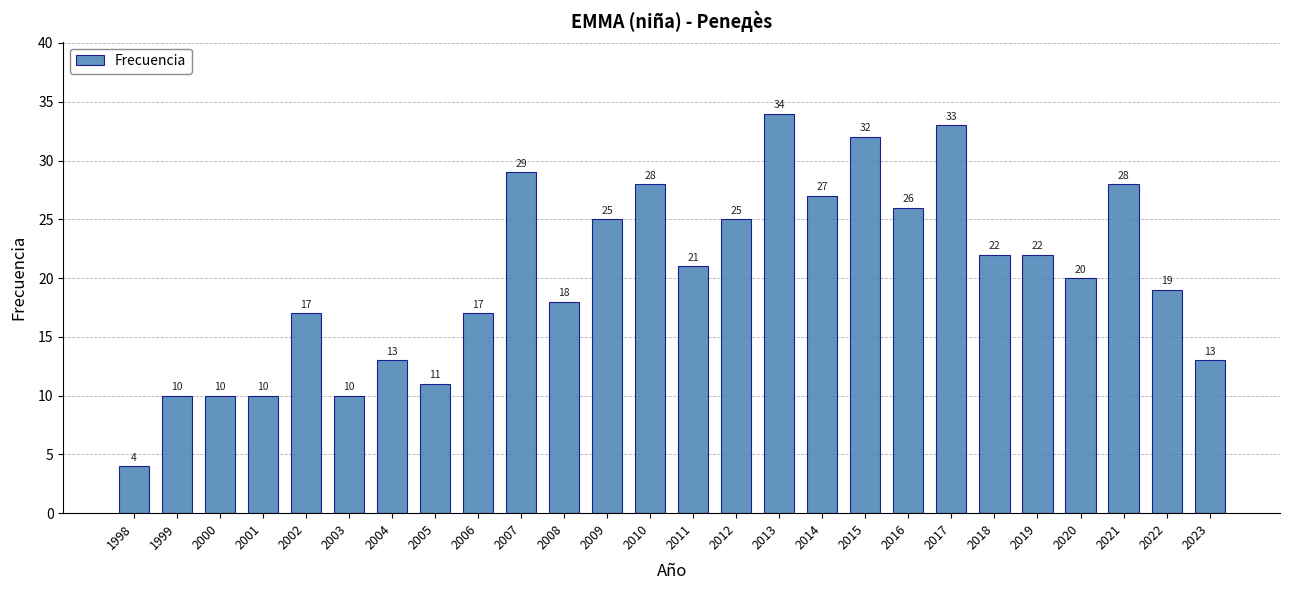

Which has a higher value, 2011 or 2013?

2013